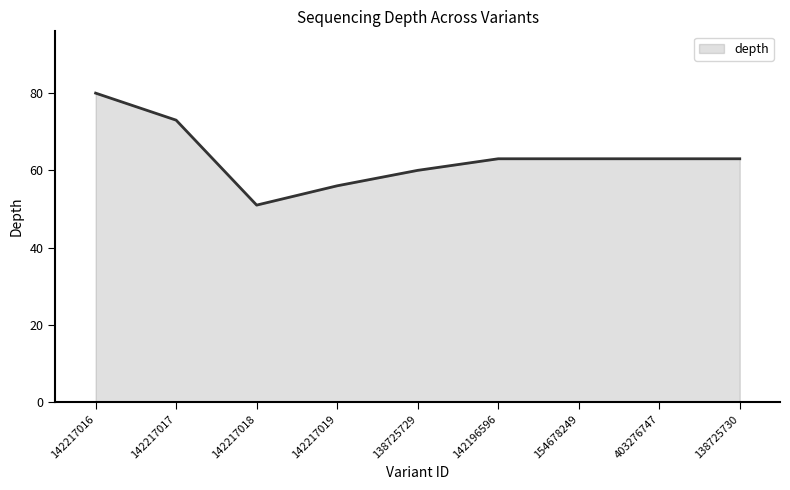

Approximately how many times larger is the value at 142217017 compared to 138725729?

1.2